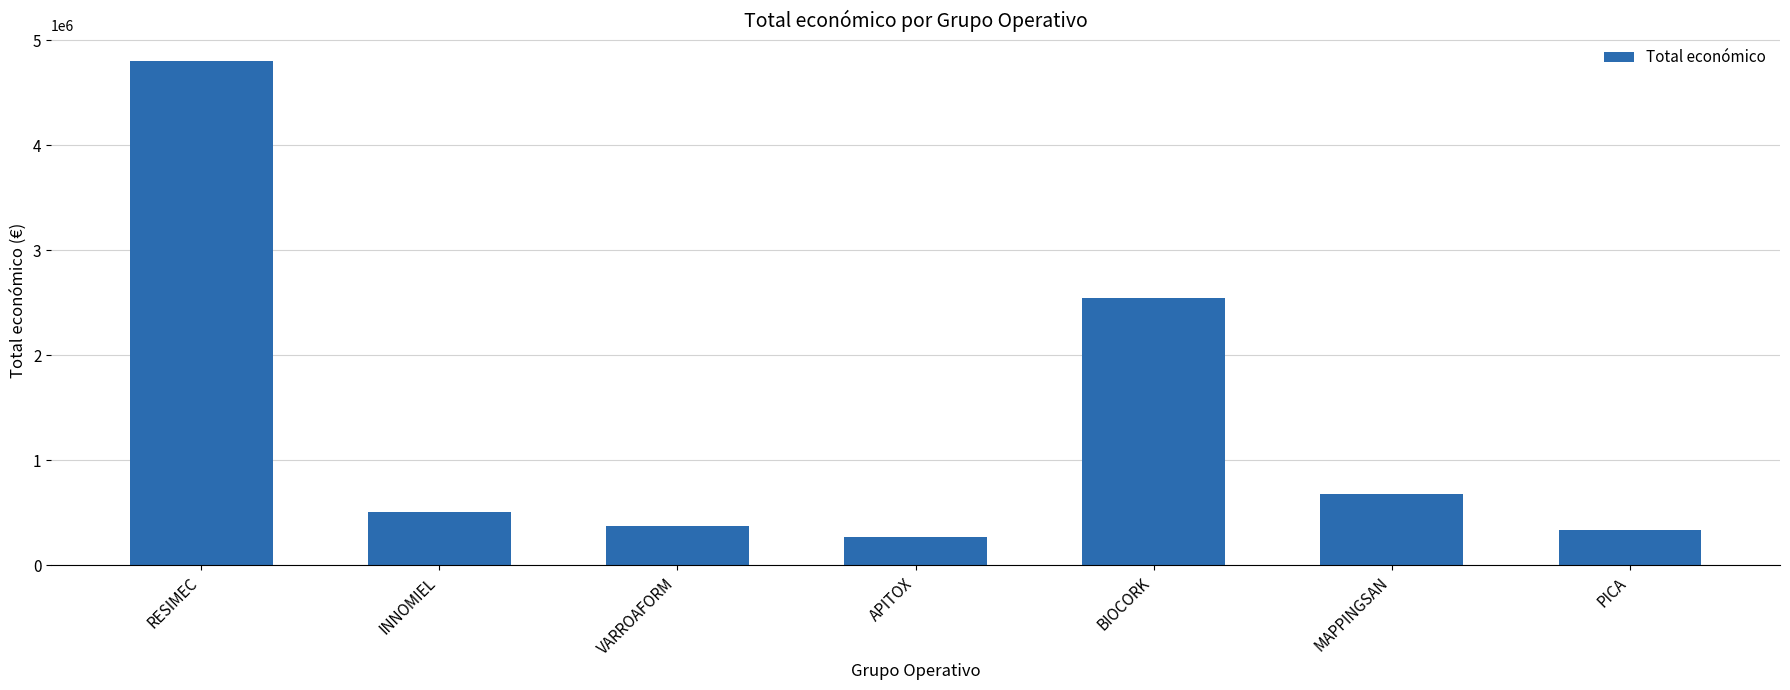

Reading left to right, extract all data points from this chart.

4805923	508090	379920	271552	2546283	677425	333001